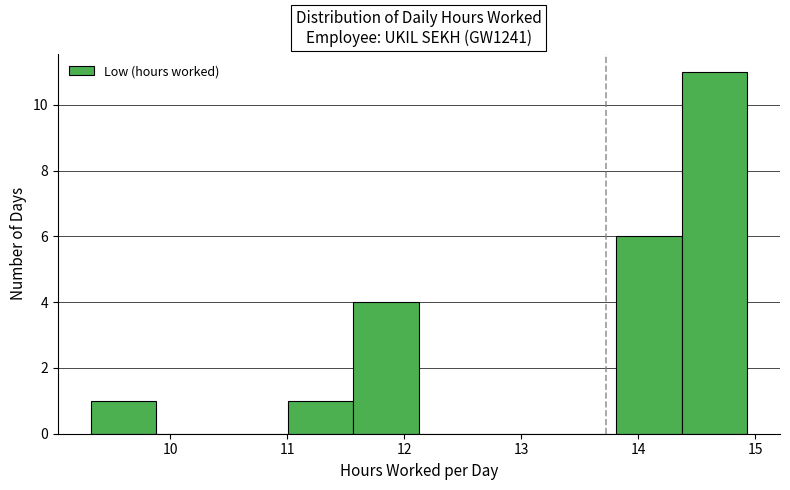

Reading left to right, list every bar in this chart as the range it spans on the x-axis followed by its height. Neither the bar edges nor the heights are printed on the chart, so give them approximately, as read against the axes.

9.3 to 9.9: 1
9.9 to 10.4: 0
10.4 to 11.0: 0
11.0 to 11.6: 1
11.6 to 12.1: 4
12.1 to 12.7: 0
12.7 to 13.2: 0
13.2 to 13.8: 0
13.8 to 14.4: 6
14.4 to 14.9: 11